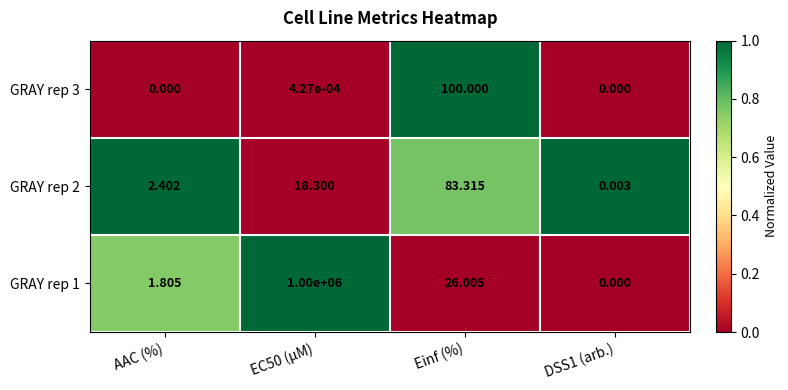

At how many categories does at least one series exceed 0?

4